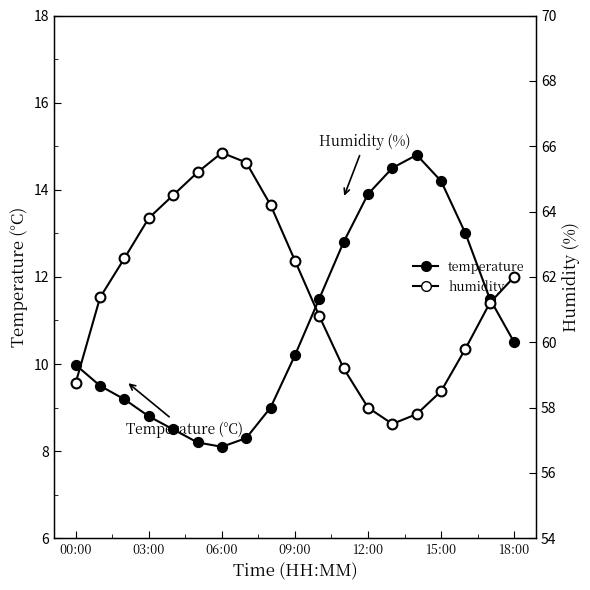

Which series contains the highest Y value?

humidity